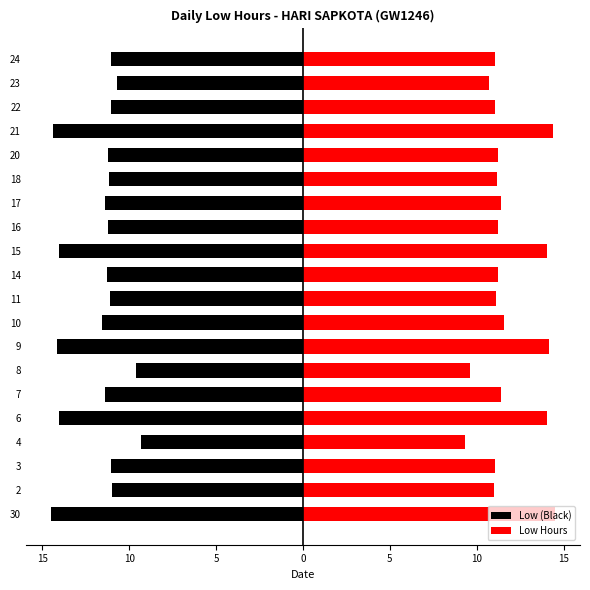

Is it true that Low Hours equals 11.2 at 18?

True